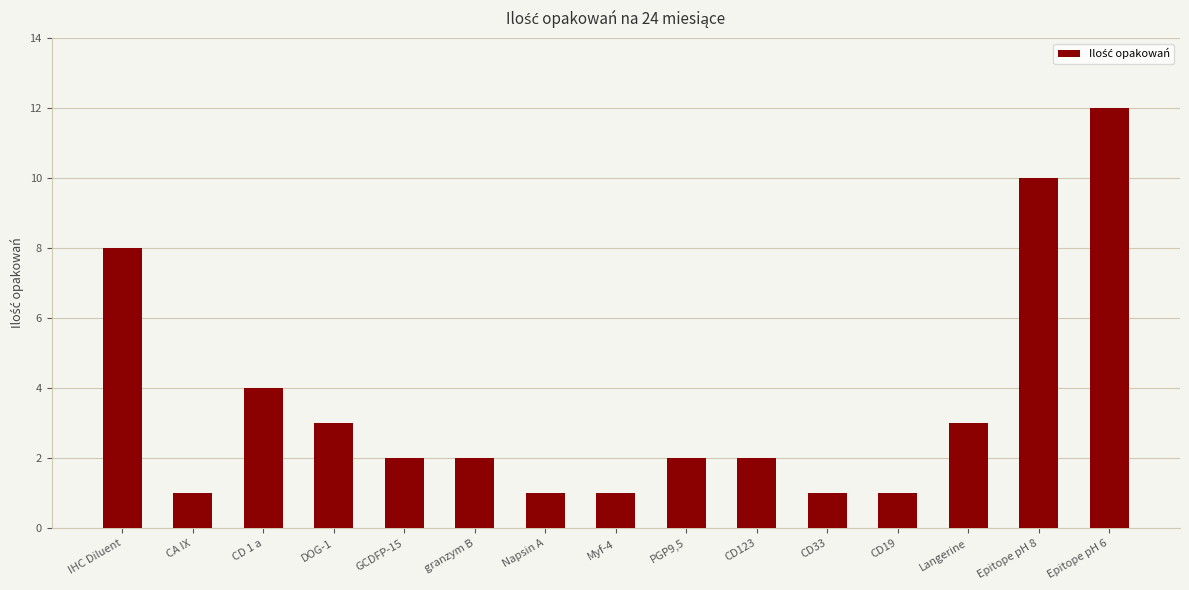

What is the smallest value displayed?

1